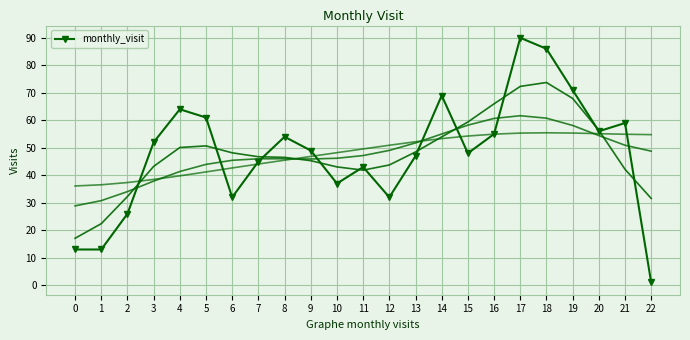

Where is the data nearest to the value 45?

7